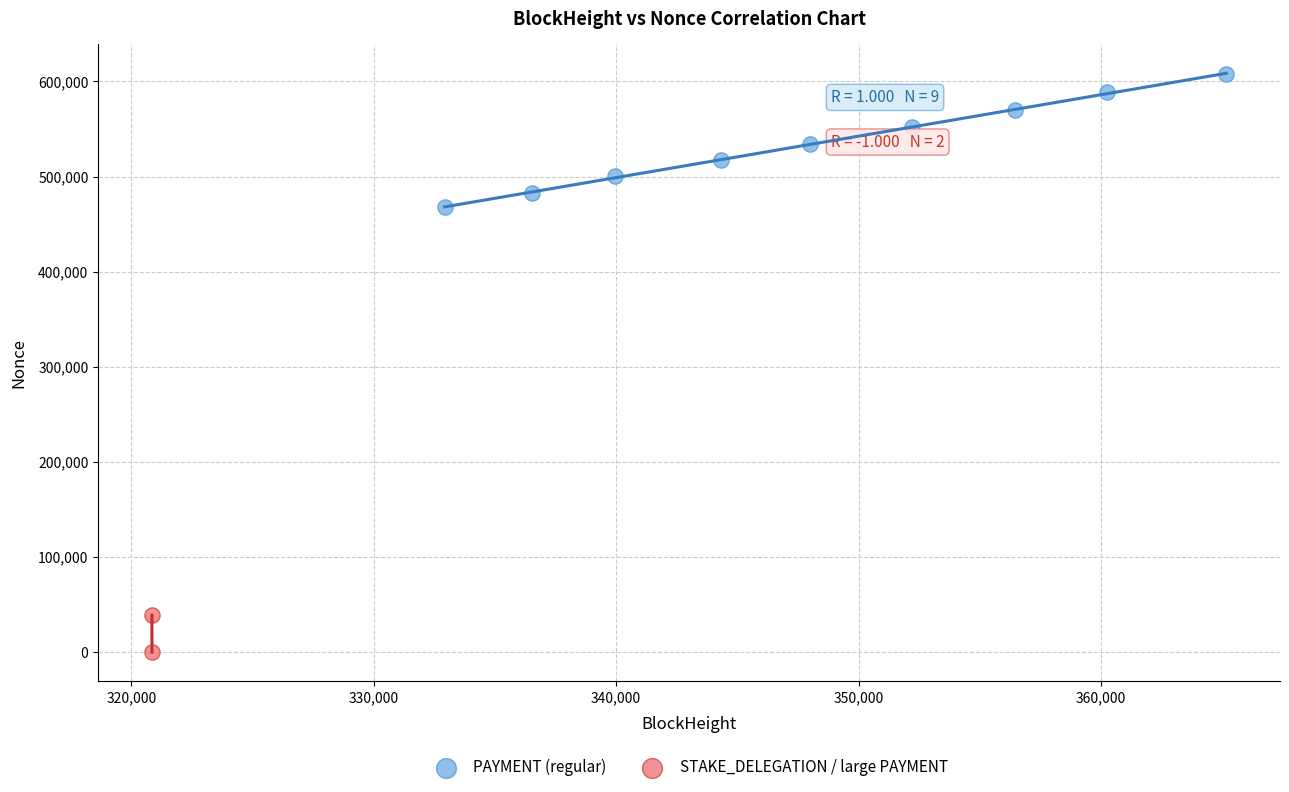

What are all the series names shown in the legend?

PAYMENT (regular), STAKE_DELEGATION / large PAYMENT